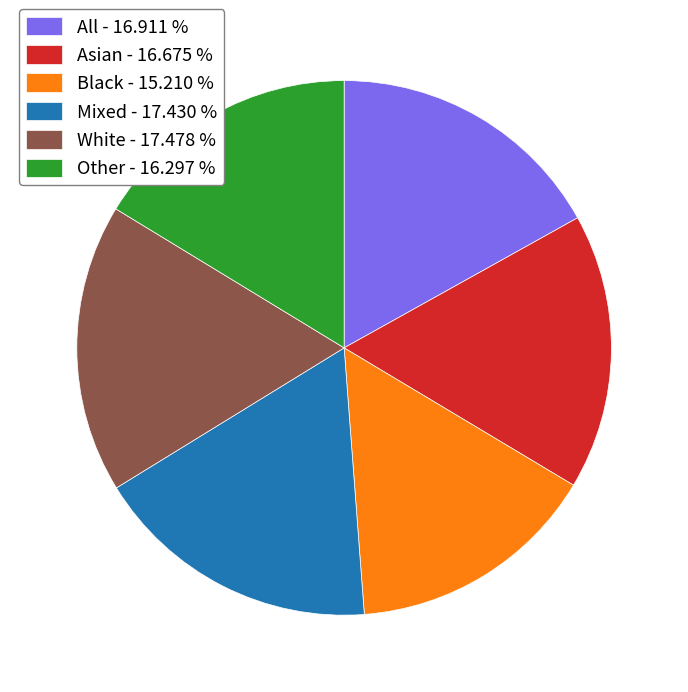

True or false: Black accounts for 24% of the total.

False